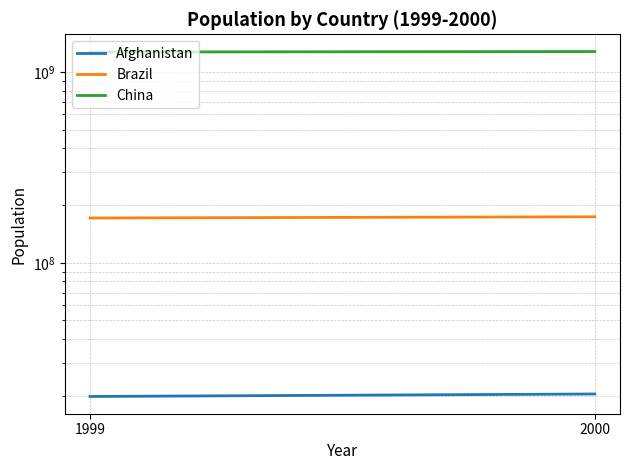

Is the value of China at 2000 greater than the value of Brazil at 1999?

Yes